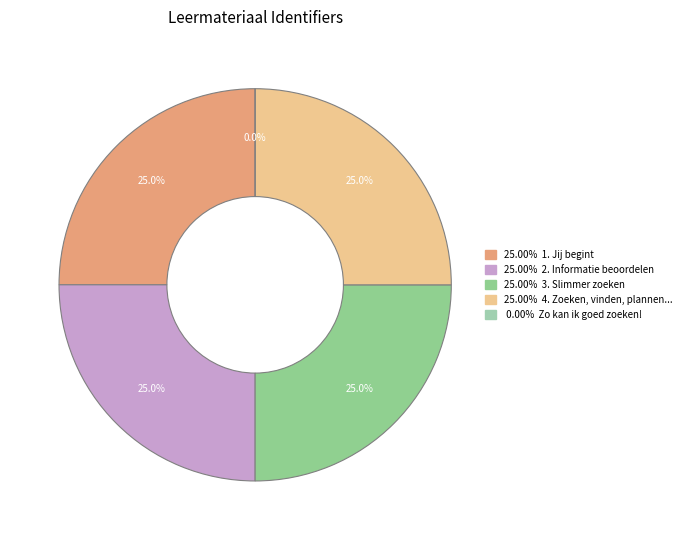

To the nearest percent, what is the difference between the largest and smallest slice percentages?

25%